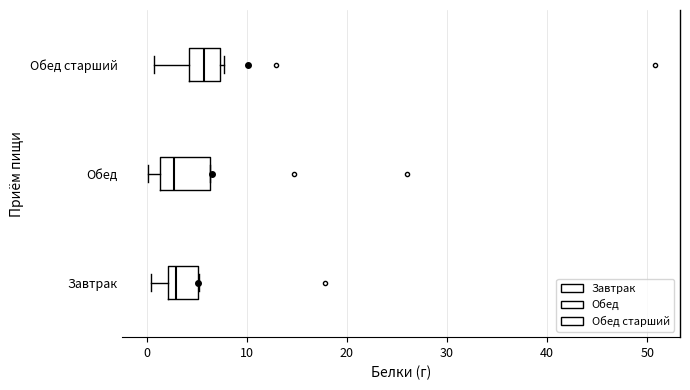

Reading bottom to top, transcribe this box plot: for each box, give where its median line is, the range the box spans, and where its two whiskers end, as read against the x-axis. The values are not printed on the chart, so give them approximately, as read against the axis.

Завтрак: median 3, box 2 to 5, whiskers 0 to 5
Обед: median 3, box 1 to 6, whiskers 0 to 6
Обед старший: median 6, box 4 to 7, whiskers 1 to 8